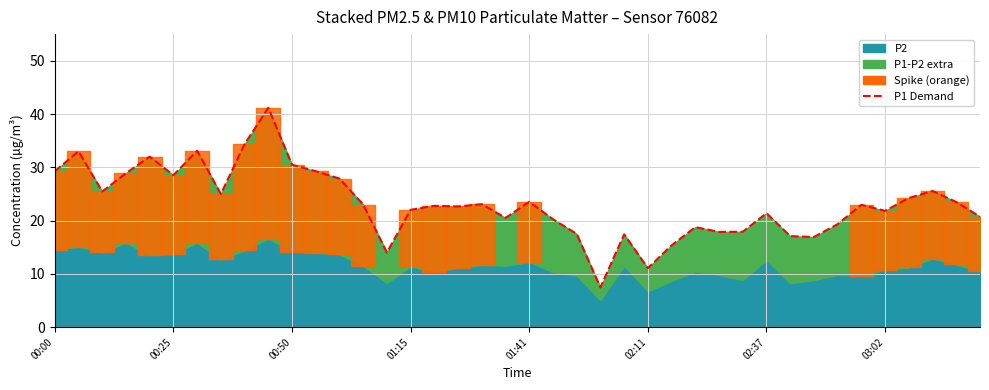

What is the ratio of the value at 13 to the value at 02:37?

0.7